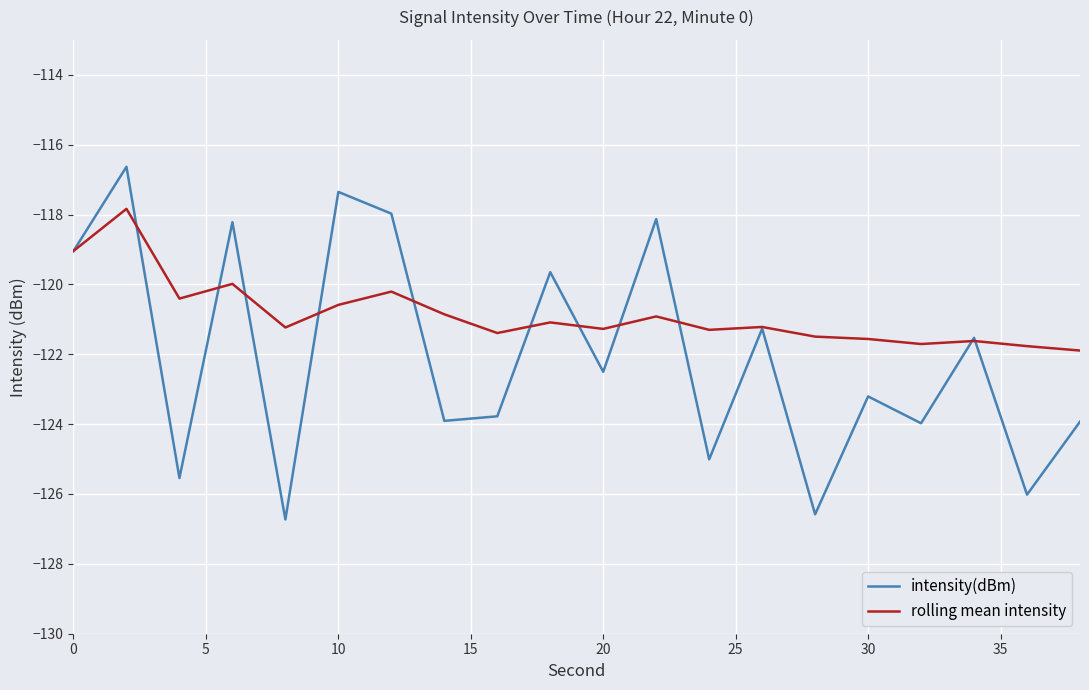

How many interior local valleys does the intensity(dBm) series have?

8